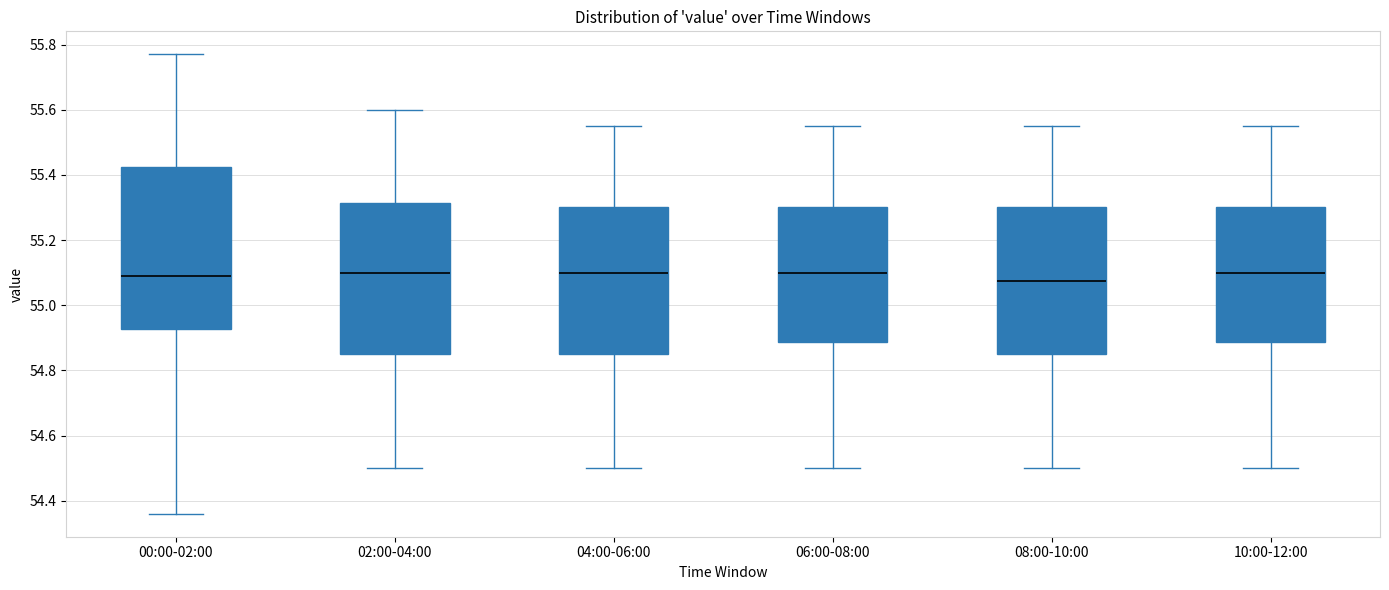

Reading left to right, transcribe this box plot: for each box, give where its median line is, the range the box spans, and where its two whiskers end, as read against the y-axis. The values are not printed on the chart, so give them approximately, as read against the axis.

00:00-02:00: median 55.10, box 54.92 to 55.42, whiskers 54.36 to 55.78
02:00-04:00: median 55.10, box 54.86 to 55.32, whiskers 54.50 to 55.60
04:00-06:00: median 55.10, box 54.86 to 55.30, whiskers 54.50 to 55.56
06:00-08:00: median 55.10, box 54.88 to 55.30, whiskers 54.50 to 55.56
08:00-10:00: median 55.08, box 54.86 to 55.30, whiskers 54.50 to 55.56
10:00-12:00: median 55.10, box 54.88 to 55.30, whiskers 54.50 to 55.56